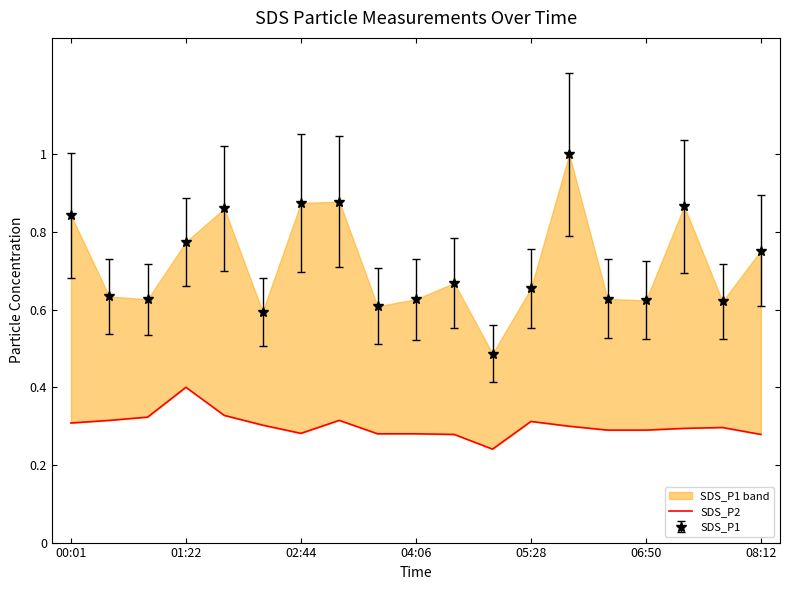

What is the difference between the maximum and minimum values?

0.2